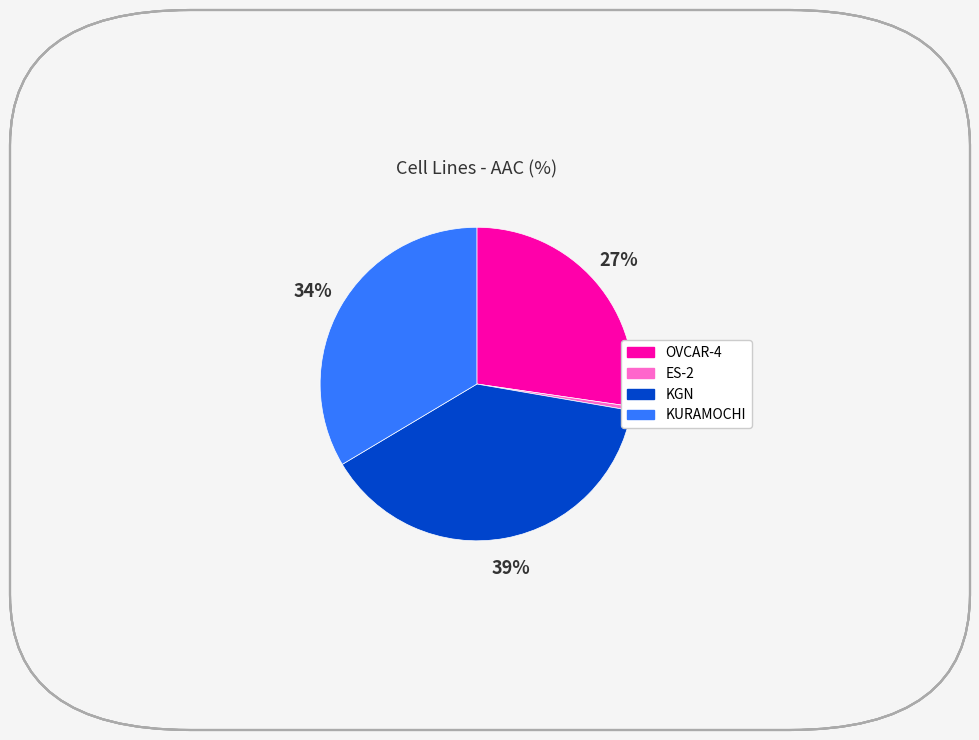

To the nearest percent, what is the average slice percentage?

25%